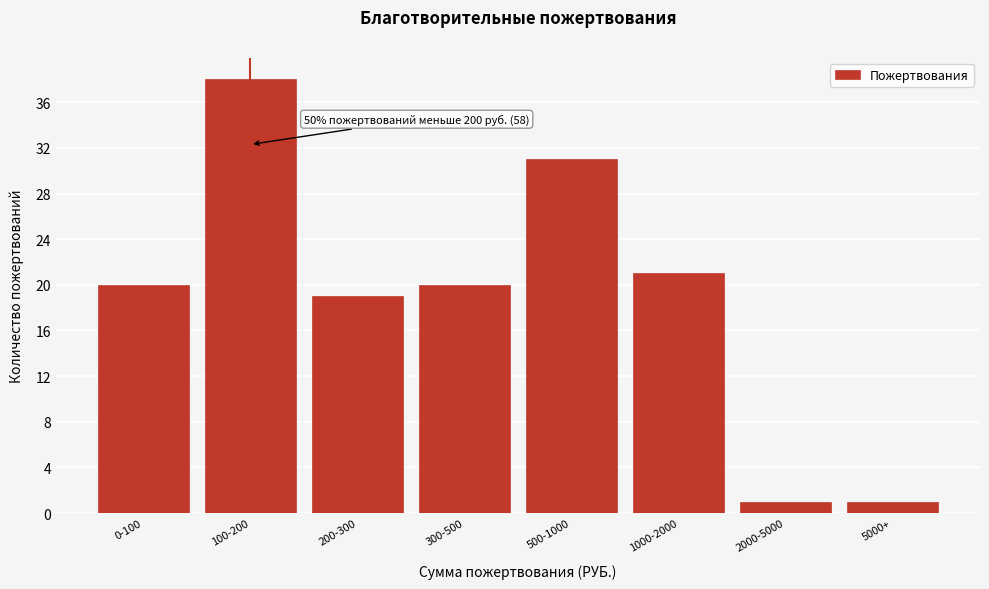

Reading left to right, list all the values displayed in this chart.

0-100=20	100-200=38	200-300=19	300-500=20	500-1000=31	1000-2000=21	2000-5000=1	5000+=1